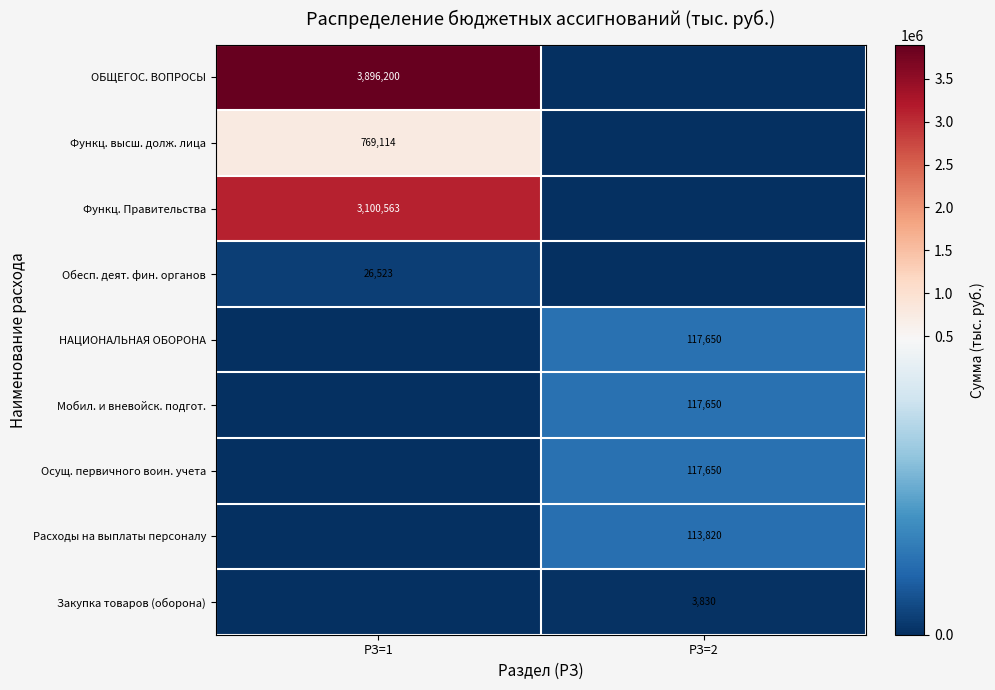

The Обесп. деят. фин. органов series shows 14868 at РЗ=1. True or false?

False